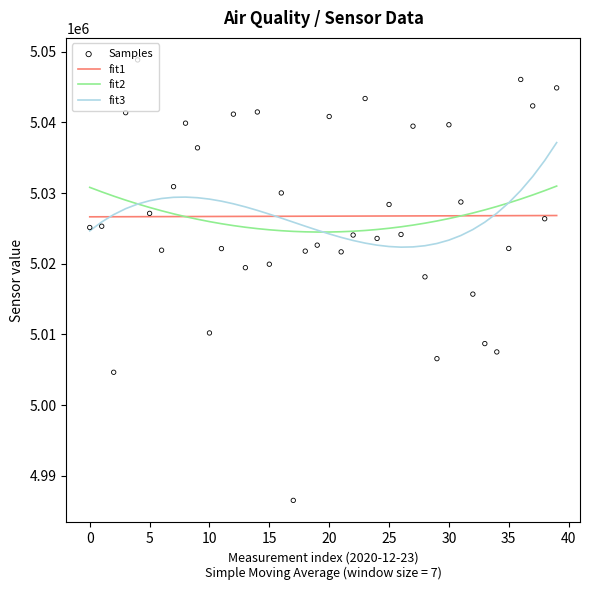

At how many categories does at least one series exceed 5023671?

40